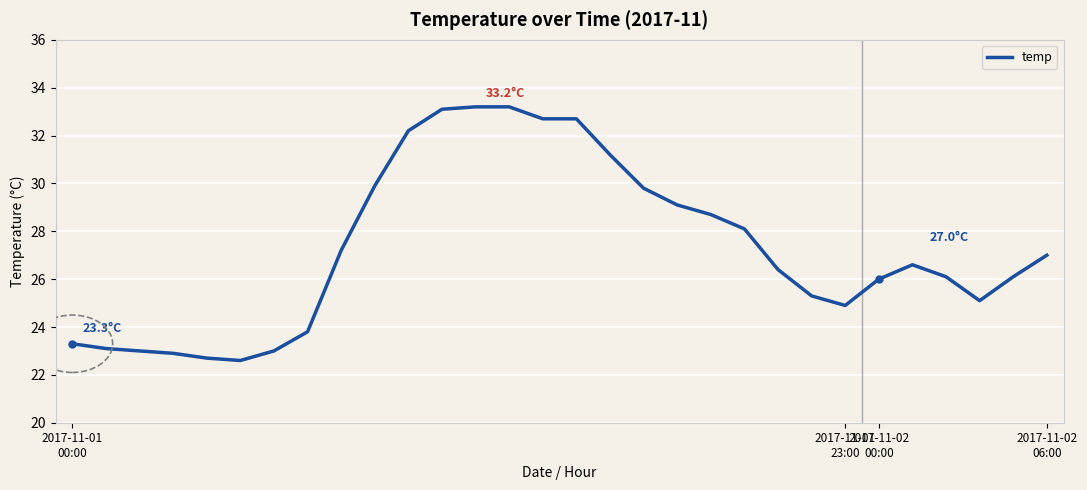

What is the difference between the maximum and minimum values?

10.6